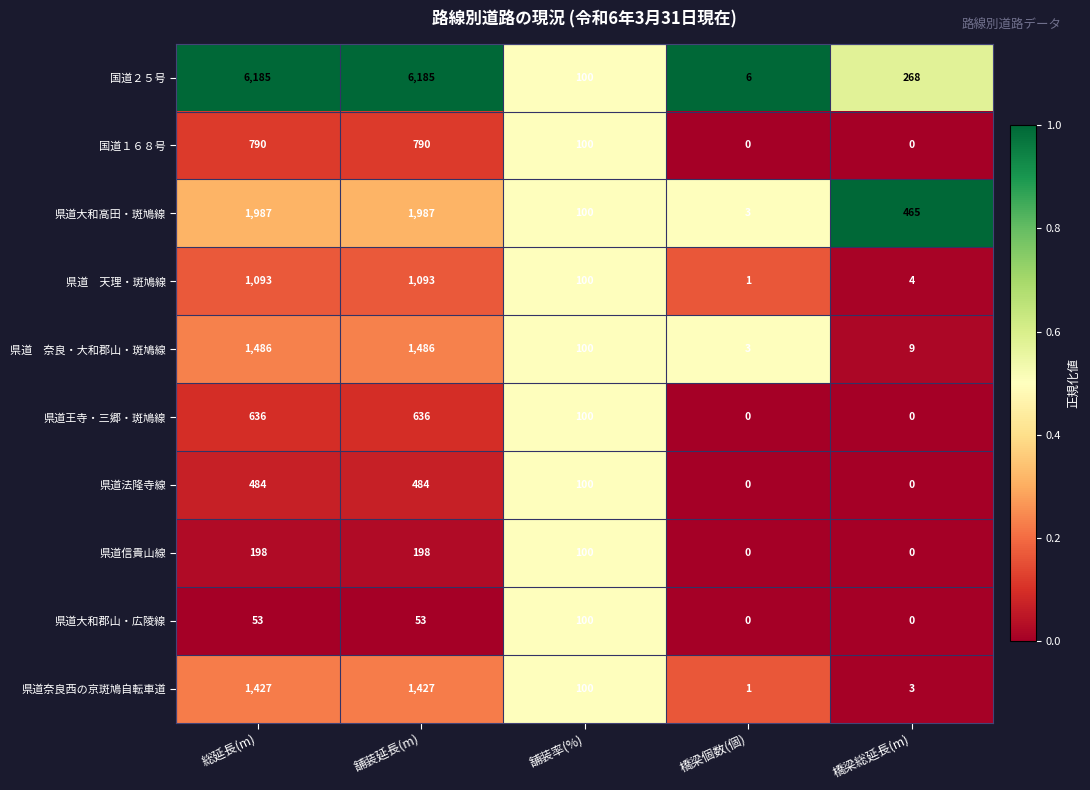

The value of 県道奈良西の京斑鳩自転車道 at 橋梁総延長(m) is 5. True or false?

False